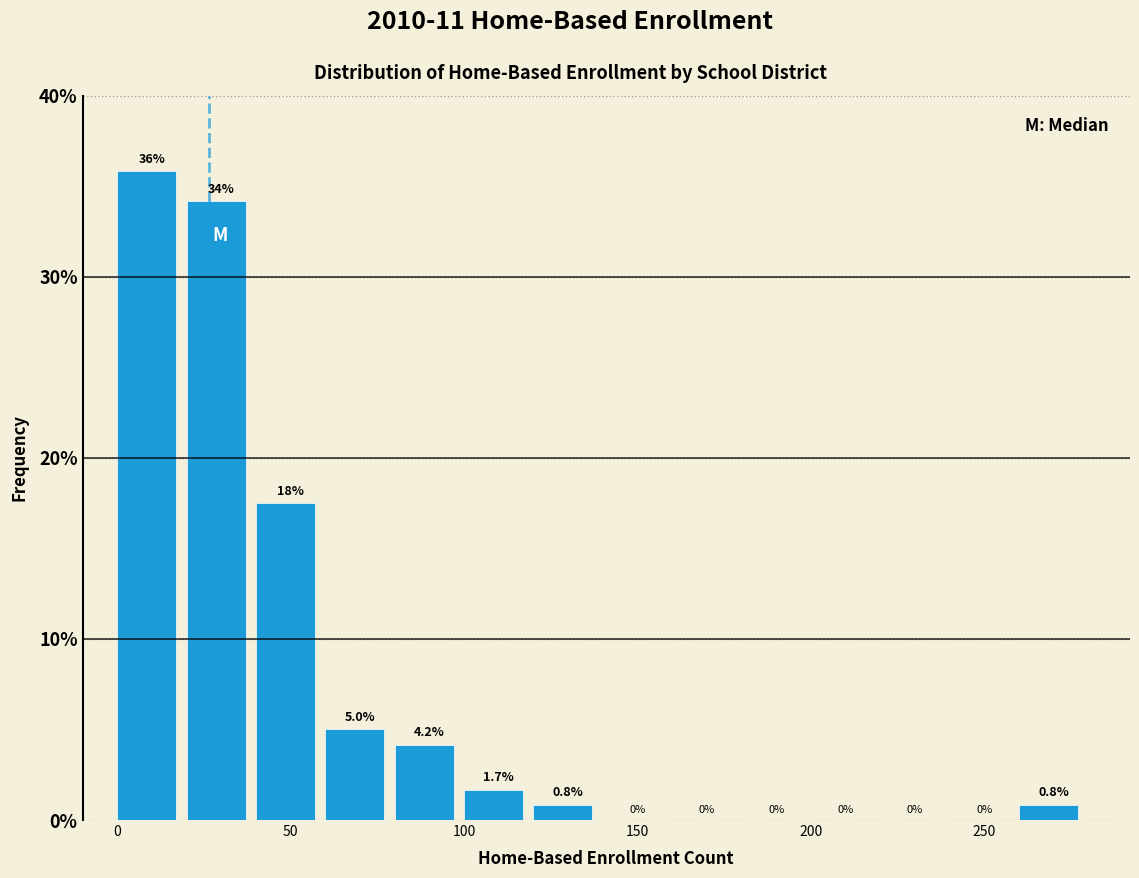

Which range on the x-axis has the tallest bar?

0 to 20